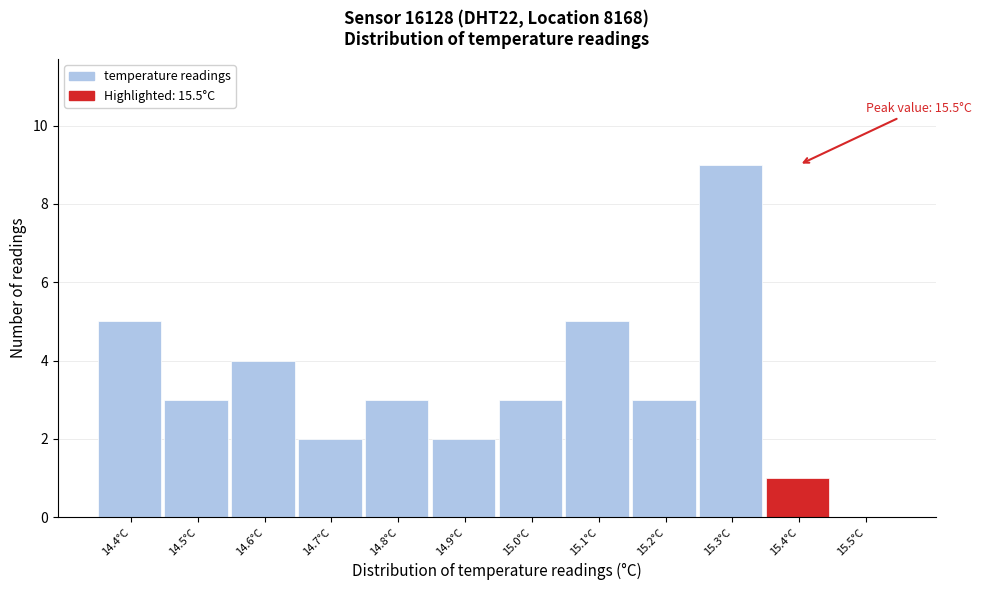

Reading left to right, what are all the values shown in this chart?

14.4°C=5	14.5°C=3	14.6°C=4	14.7°C=2	14.8°C=3	14.9°C=2	15.0°C=3	15.1°C=5	15.2°C=3	15.3°C=9	15.4°C=1	15.5°C=0